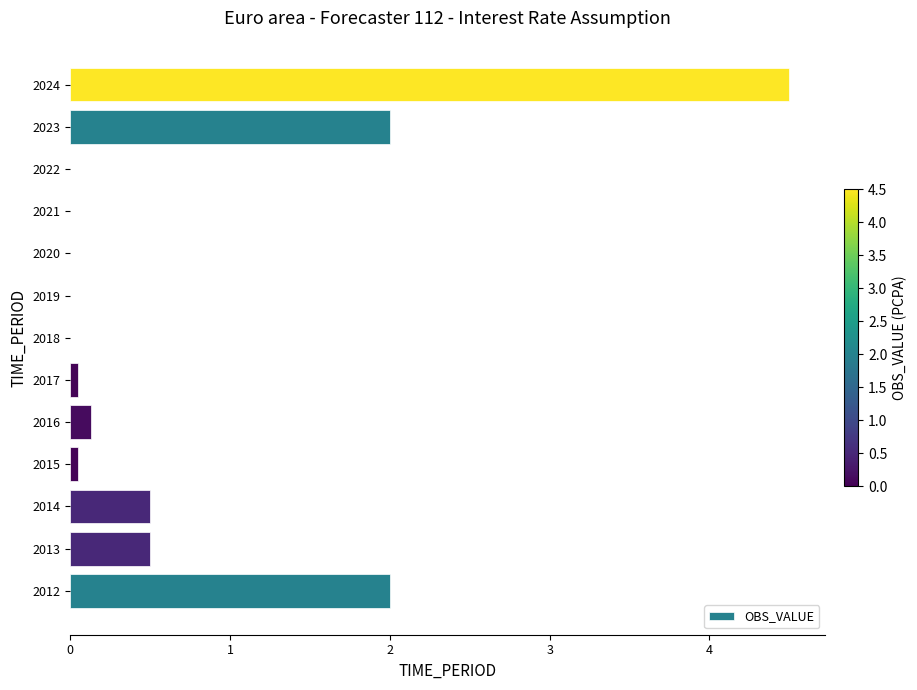

Read the value at 2023.

2.0